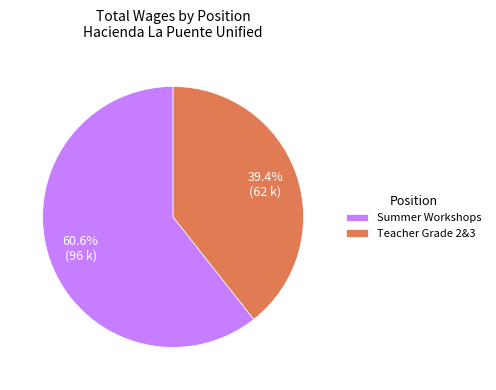

Does any single category account for the majority?

Yes